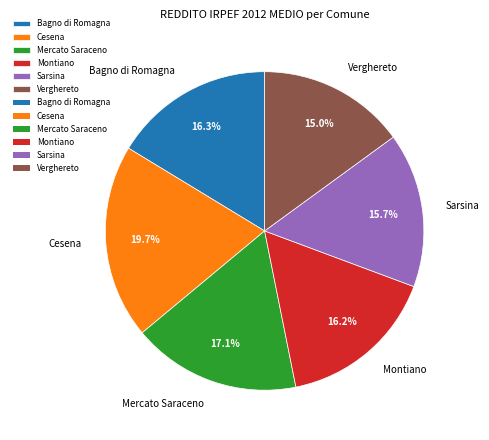

Does Cesena represent more than half of the total?

No